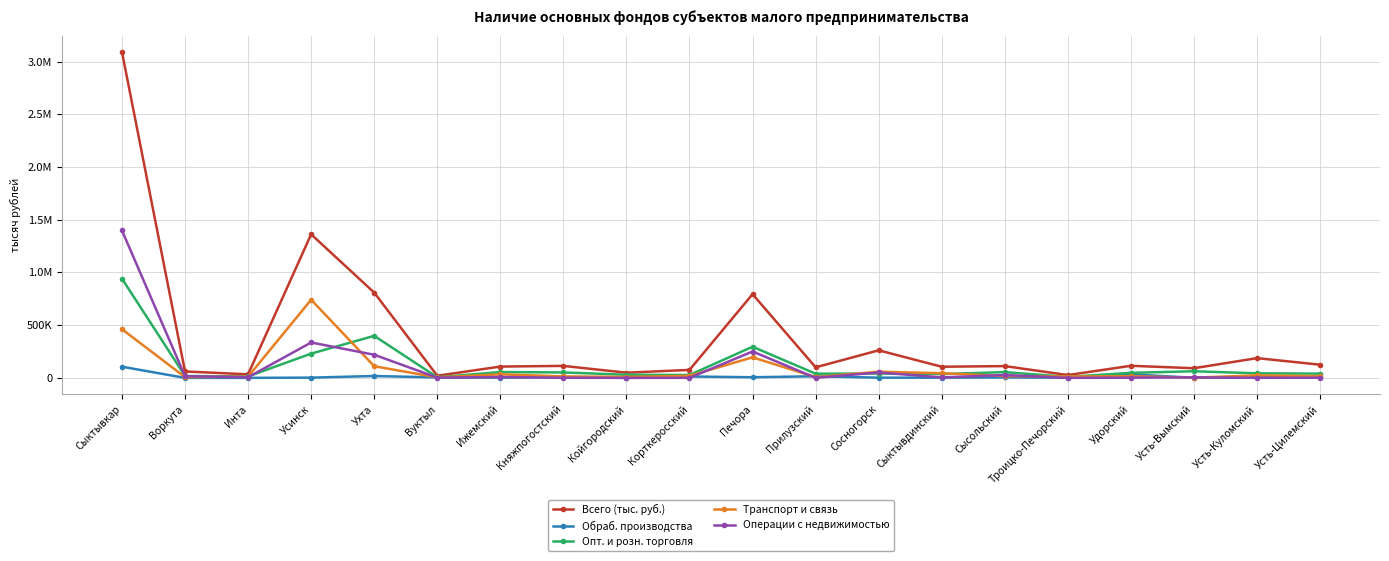

What are all the series names shown in the legend?

Всего (тыс. руб.), Обраб. производства, Опт. и розн. торговля, Транспорт и связь, Операции с недвижимостью